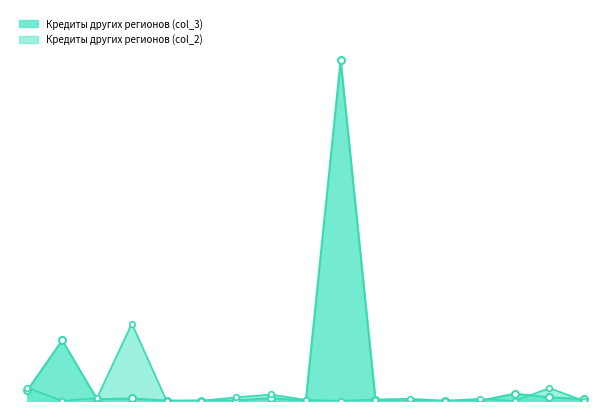

Between which two adjacent categories do Кредиты других регионов (col_2) and Кредиты других регионов (col_3) first intersect?

Белгородская область and Брянская область